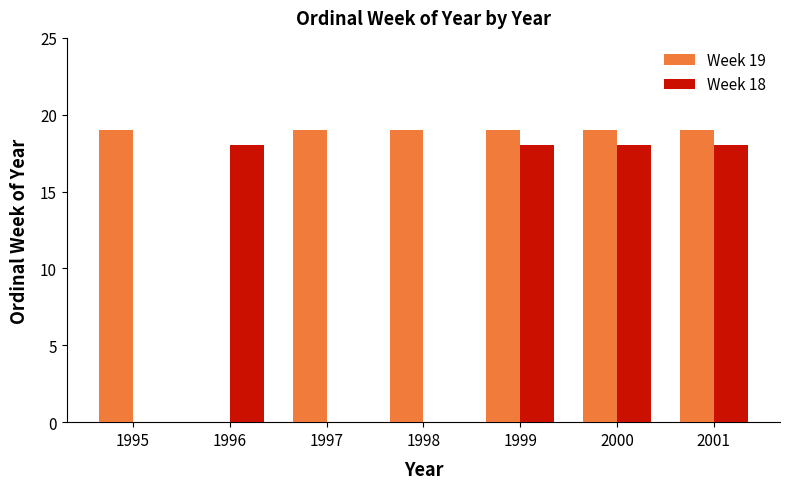

What is the greatest value displayed?

19